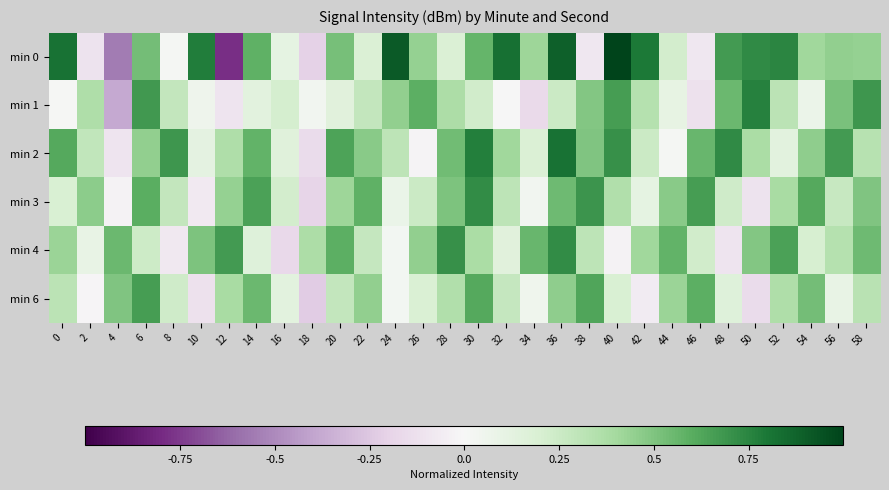

Reading left to right, extract all data points from this chart.

min 0: 0=0.8	2=-0.1	4=-0.6	6=0.5	8=0.0	10=0.8	12=-0.8	14=0.6	16=0.1	18=-0.2	20=0.5	22=0.2	24=0.9	26=0.4	28=0.2	30=0.6	32=0.8	34=0.4	36=0.9	38=-0.1	40=1.0	42=0.8	44=0.2	46=-0.1	48=0.7	50=0.7	52=0.7	54=0.4	56=0.4	58=0.4
min 1: 0=0.0	2=0.4	4=-0.4	6=0.7	8=0.3	10=0.1	12=-0.1	14=0.1	16=0.2	18=0.0	20=0.1	22=0.3	24=0.4	26=0.6	28=0.4	30=0.2	32=0.0	34=-0.2	36=0.3	38=0.5	40=0.7	42=0.3	44=0.1	46=-0.1	48=0.6	50=0.8	52=0.3	54=0.1	56=0.5	58=0.7
min 2: 0=0.6	2=0.3	4=-0.1	6=0.4	8=0.7	10=0.1	12=0.4	14=0.6	16=0.2	18=-0.2	20=0.6	22=0.5	24=0.3	26=-0.0	28=0.5	30=0.8	32=0.4	34=0.2	36=0.8	38=0.5	40=0.7	42=0.3	44=0.0	46=0.6	48=0.7	50=0.4	52=0.1	54=0.5	56=0.7	58=0.3
min 3: 0=0.2	2=0.5	4=-0.0	6=0.6	8=0.3	10=-0.1	12=0.4	14=0.6	16=0.2	18=-0.2	20=0.4	22=0.6	24=0.1	26=0.3	28=0.5	30=0.7	32=0.3	34=0.0	36=0.5	38=0.7	40=0.4	42=0.1	44=0.5	46=0.7	48=0.2	50=-0.1	52=0.4	54=0.6	56=0.3	58=0.5
min 4: 0=0.4	2=0.1	4=0.6	6=0.2	8=-0.1	10=0.5	12=0.7	14=0.2	16=-0.2	18=0.4	20=0.6	22=0.3	24=0.0	26=0.4	28=0.7	30=0.4	32=0.1	34=0.6	36=0.7	38=0.3	40=-0.0	42=0.4	44=0.6	46=0.2	48=-0.1	50=0.5	52=0.6	54=0.2	56=0.3	58=0.5
min 6: 0=0.3	2=-0.0	4=0.5	6=0.7	8=0.2	10=-0.1	12=0.4	14=0.6	16=0.1	18=-0.2	20=0.3	22=0.4	24=0.0	26=0.2	28=0.4	30=0.6	32=0.3	34=0.0	36=0.5	38=0.6	40=0.2	42=-0.1	44=0.4	46=0.6	48=0.2	50=-0.2	52=0.4	54=0.5	56=0.1	58=0.3